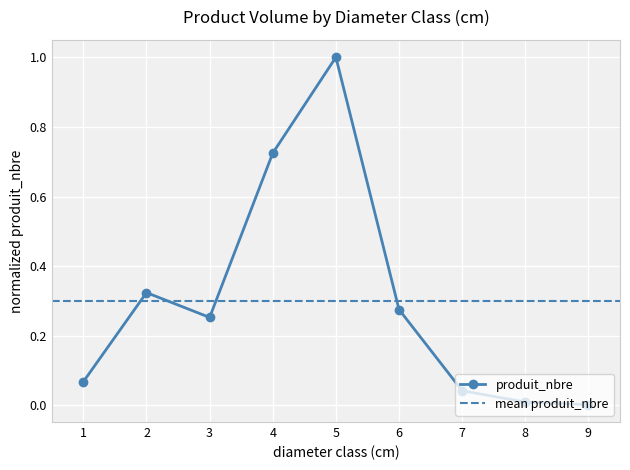

At which category does the data reach its first local valley?

3